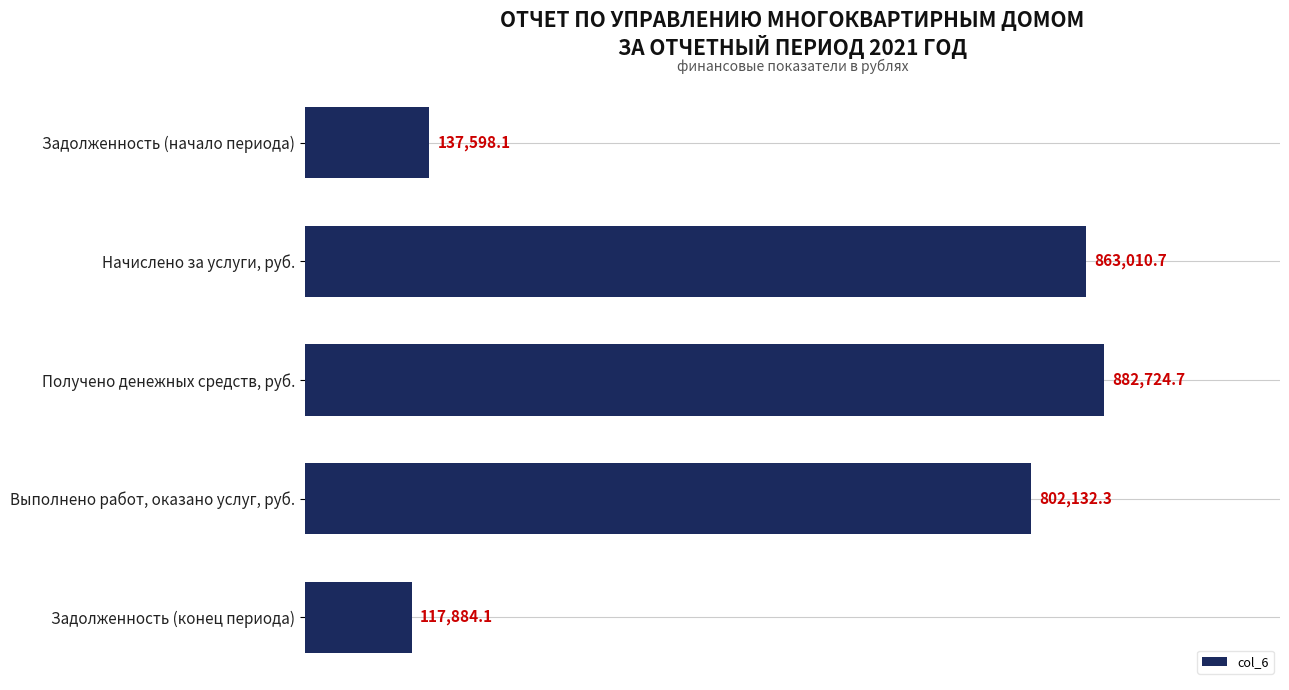

What is the difference between the maximum and minimum values?

764840.5